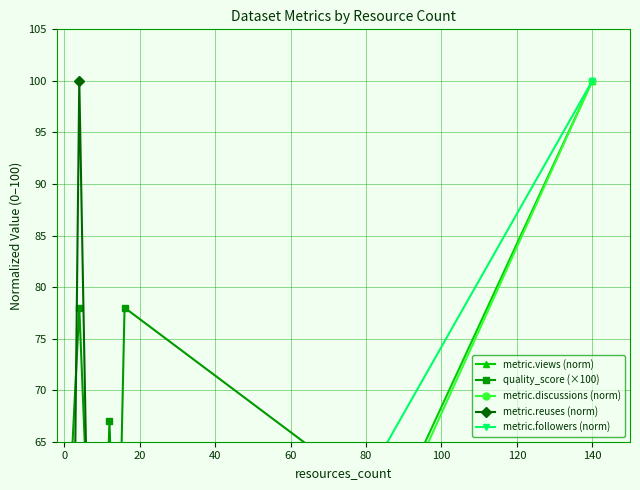

True or false: metric.reuses (norm) and metric.followers (norm) cross at least once.

False